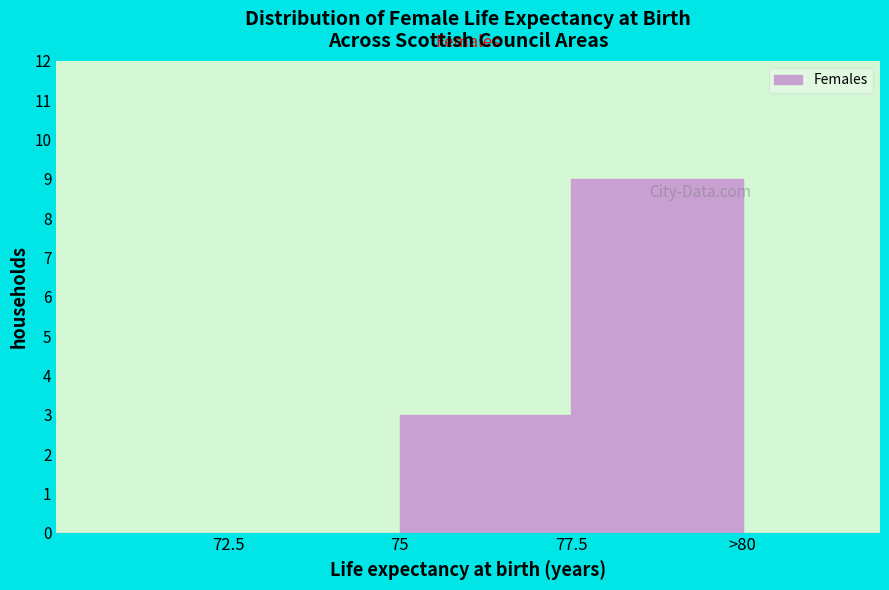

Reading left to right, extract all data points from this chart.

72.5=0	75=3	77.5=9	>80=0